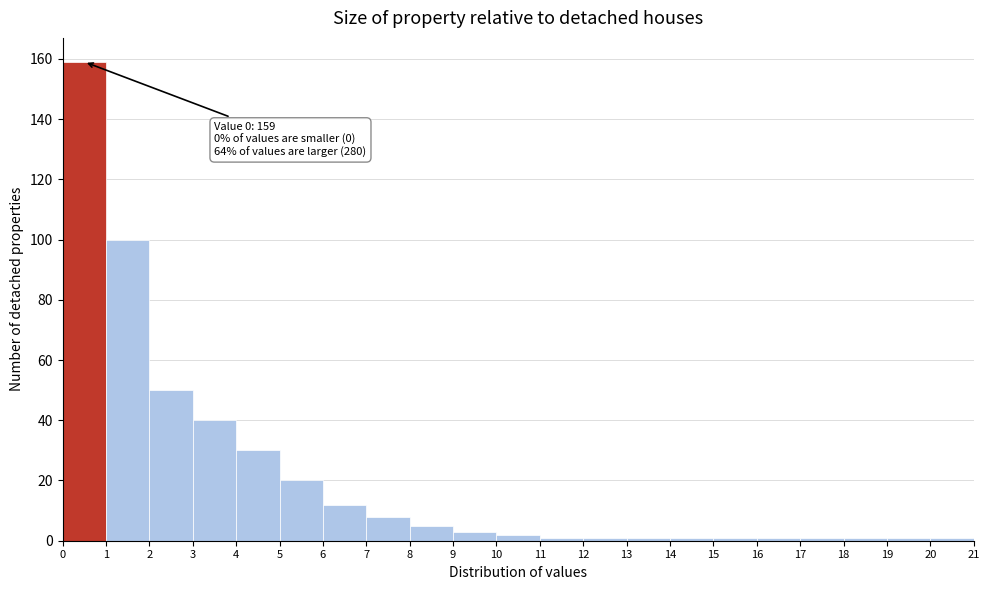

Over which range of the x-axis is the bar tallest?

0 to 1